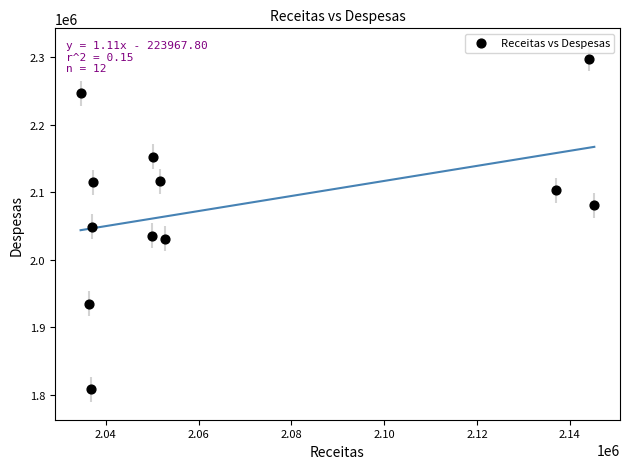

What is the average Y value?

2081070.2